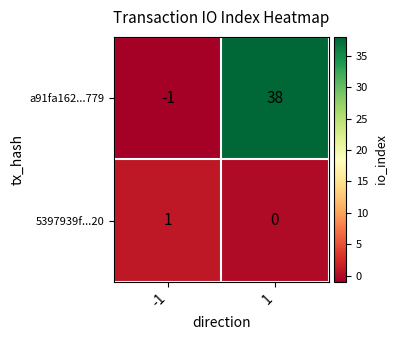

Is the value of a91fa162...779 at -1 greater than the value of 5397939f...20 at 1?

No